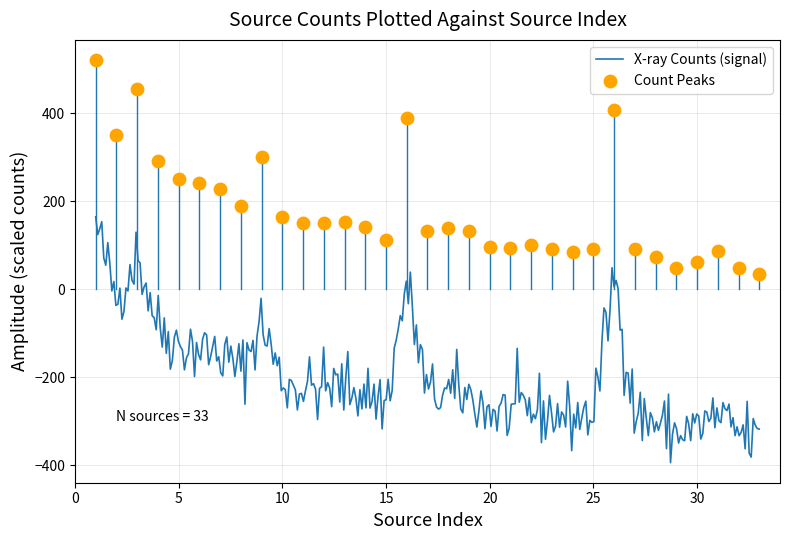

What is the highest value of the X-ray Counts (signal) series?

164.1